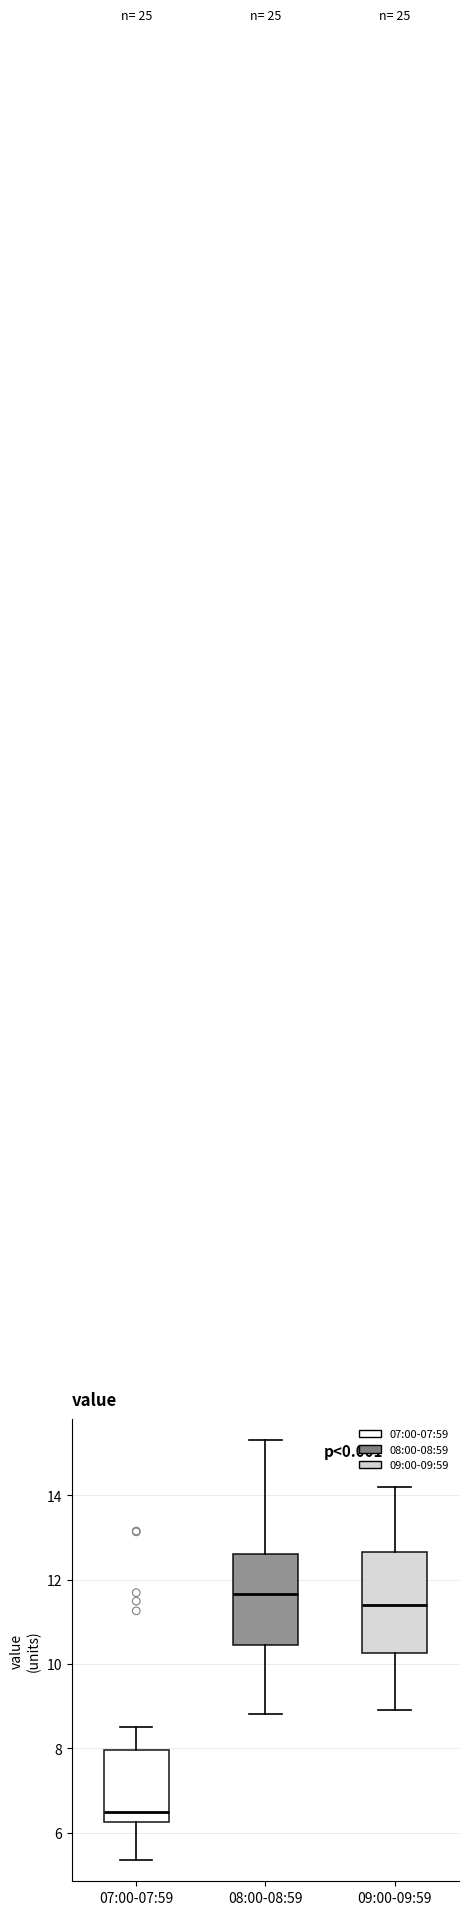

Reading left to right, transcribe this box plot: for each box, give where its median line is, the range the box spans, and where its two whiskers end, as read against the y-axis. The values are not printed on the chart, so give them approximately, as read against the axis.

07:00-07:59: median 6.6, box 6.2 to 8.0, whiskers 5.4 to 8.6
08:00-08:59: median 11.6, box 10.4 to 12.6, whiskers 8.8 to 15.4
09:00-09:59: median 11.4, box 10.2 to 12.6, whiskers 9.0 to 14.2